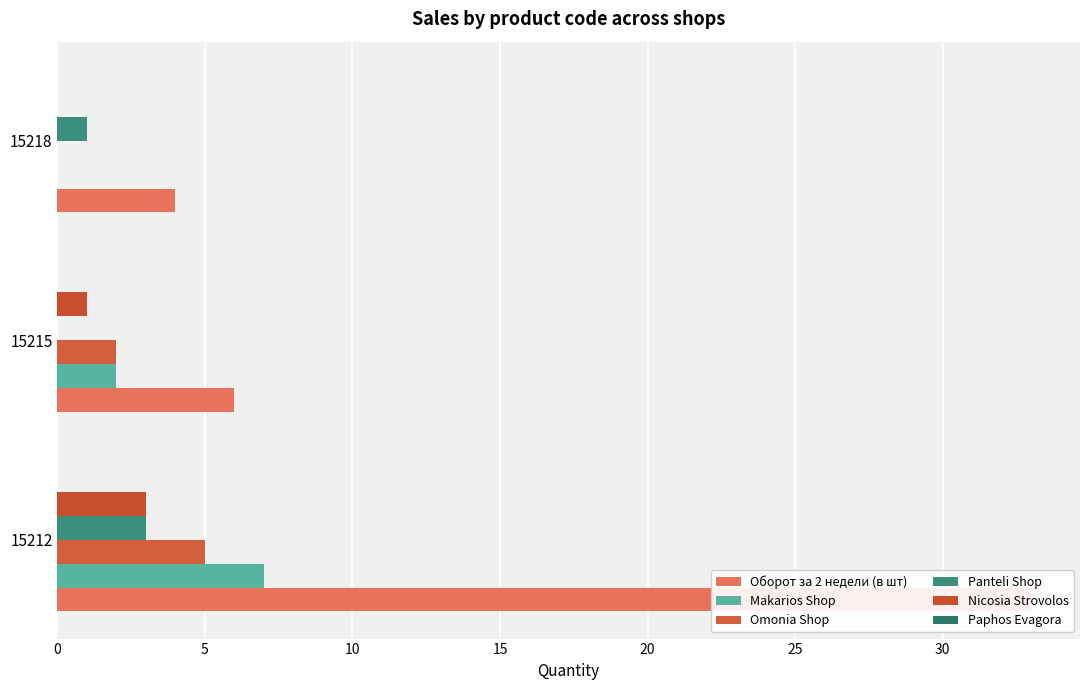

Does the chart contain any negative values?

No